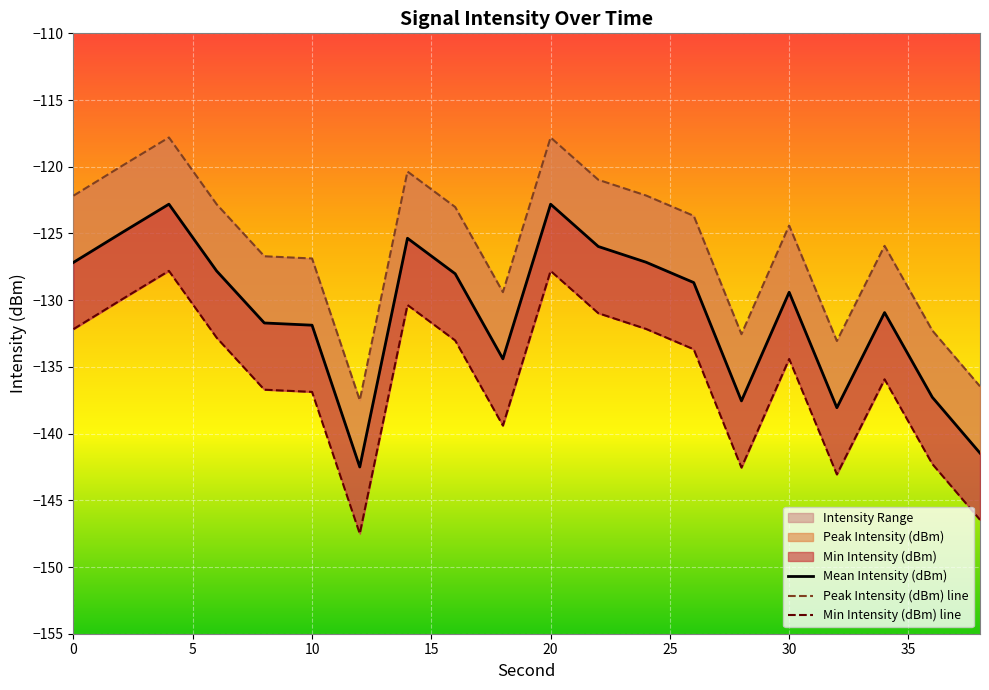

True or false: Peak Intensity (dBm) line and Mean Intensity (dBm) cross at least once.

False